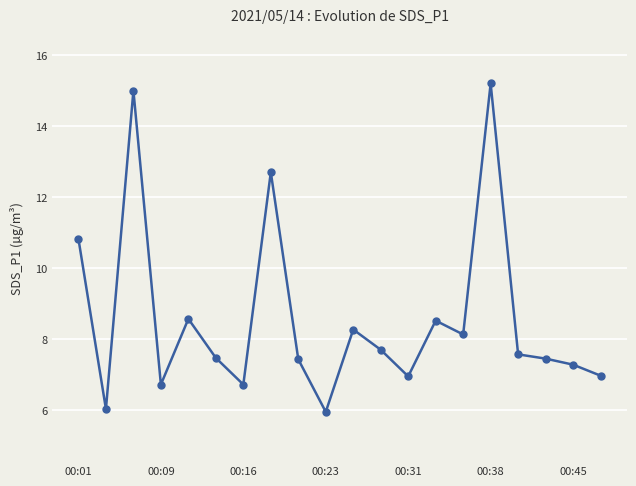

What is the average value?

8.6